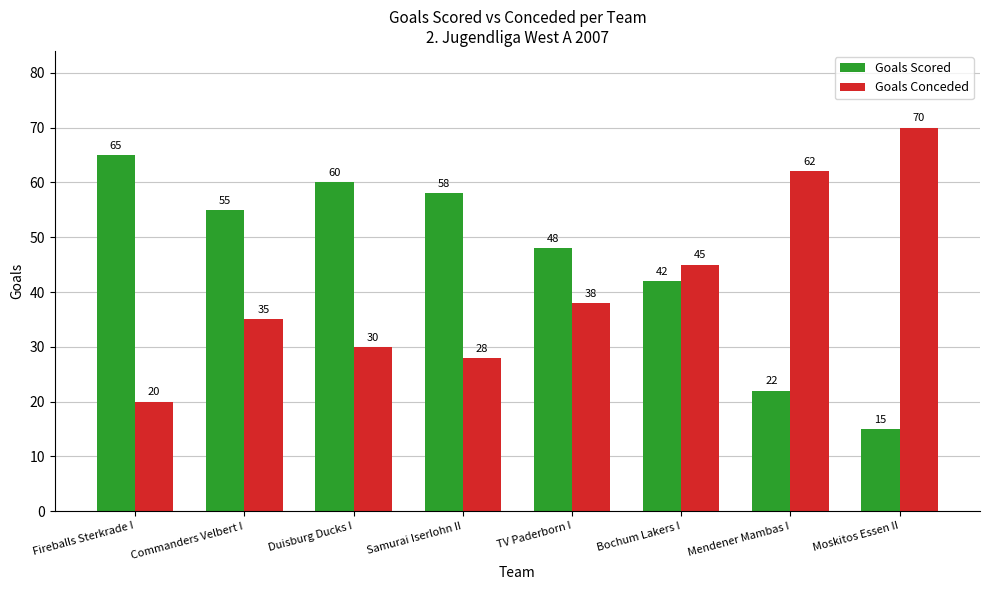

Which category has the lowest value in the Goals Conceded series?

Fireballs Sterkrade I